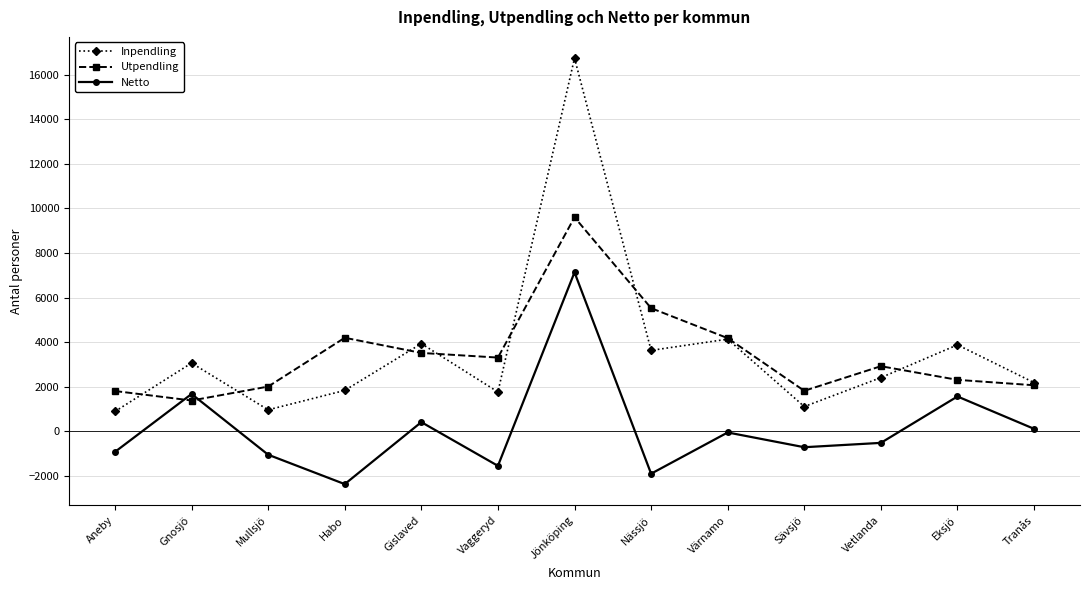

Is it true that Netto equals -2304 at Vaggeryd?

False